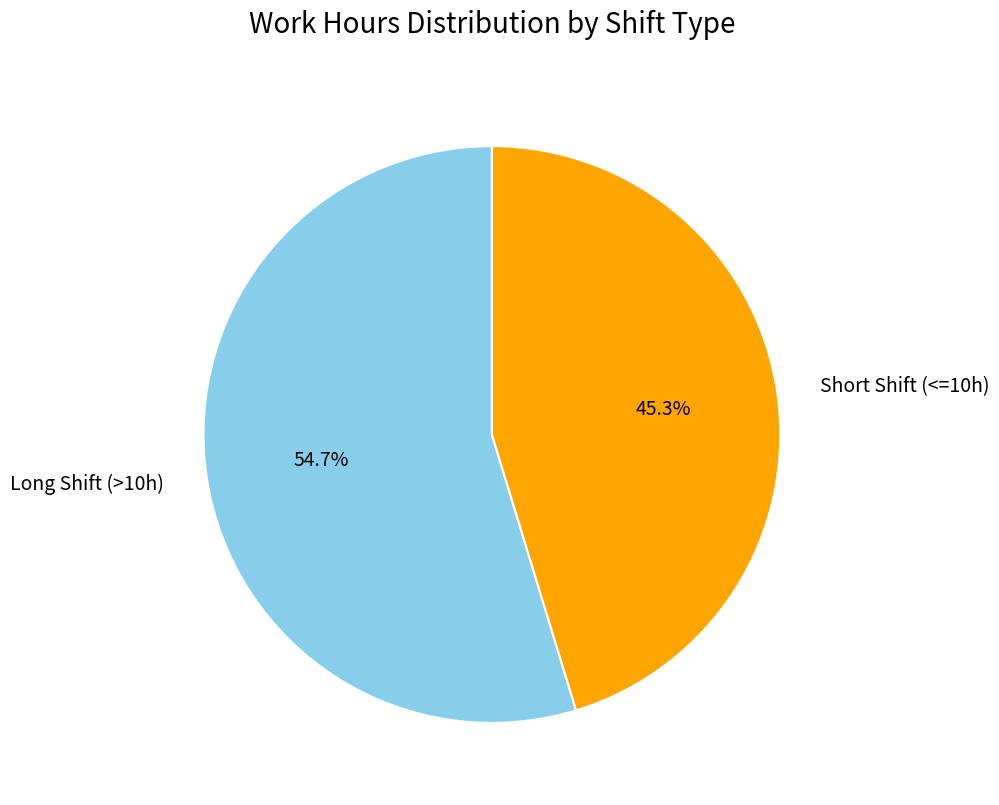

Does any single category account for the majority?

Yes